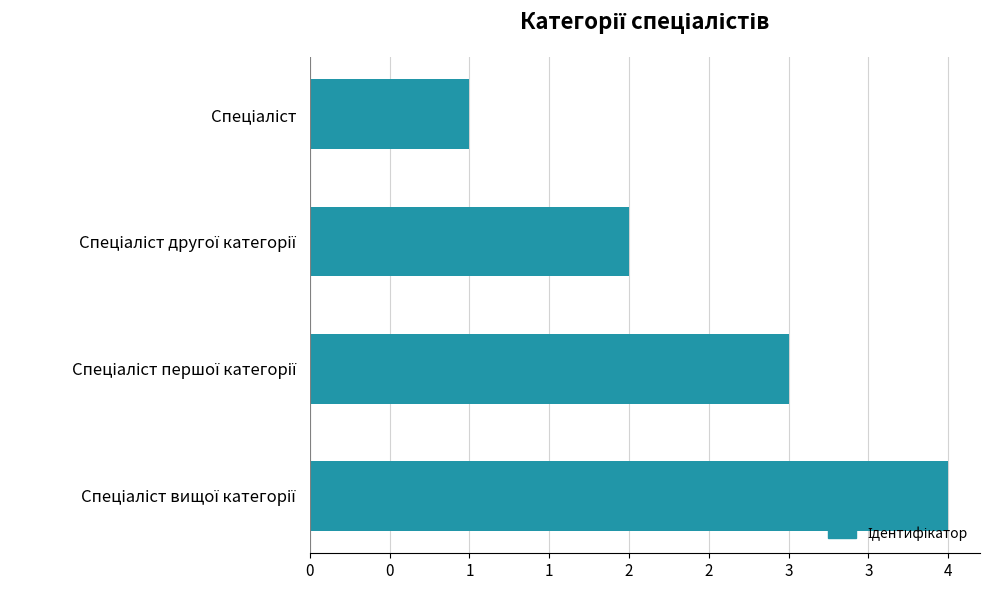

Are the bars horizontal?

Yes